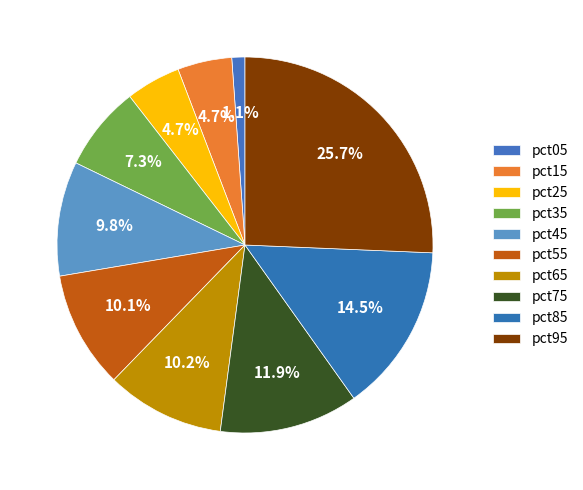

Rank the categories by value from lowest to highest.

pct05, pct15, pct25, pct35, pct45, pct55, pct65, pct75, pct85, pct95